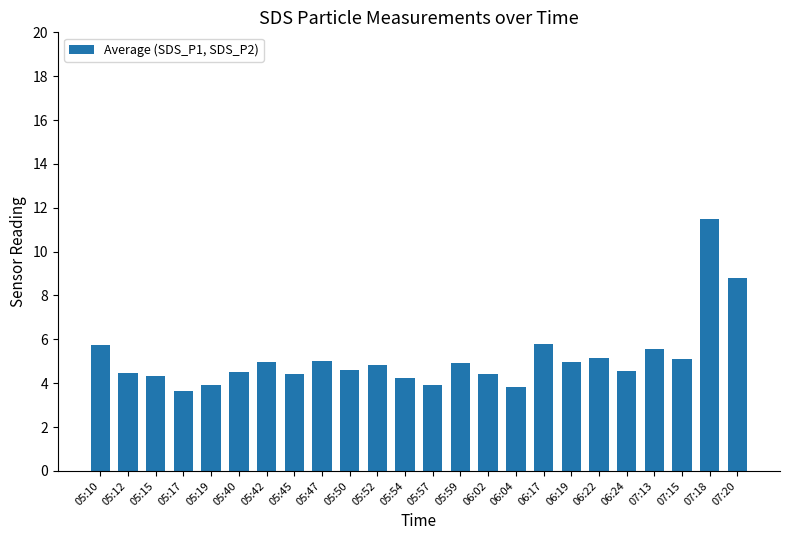

Between 06:22 and 06:02, which is larger?

06:22